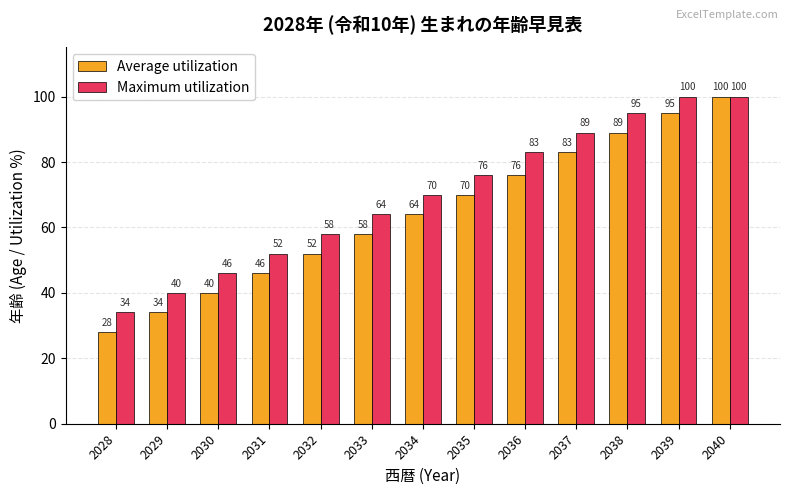

The value of Maximum utilization at 2040 is 43. True or false?

False